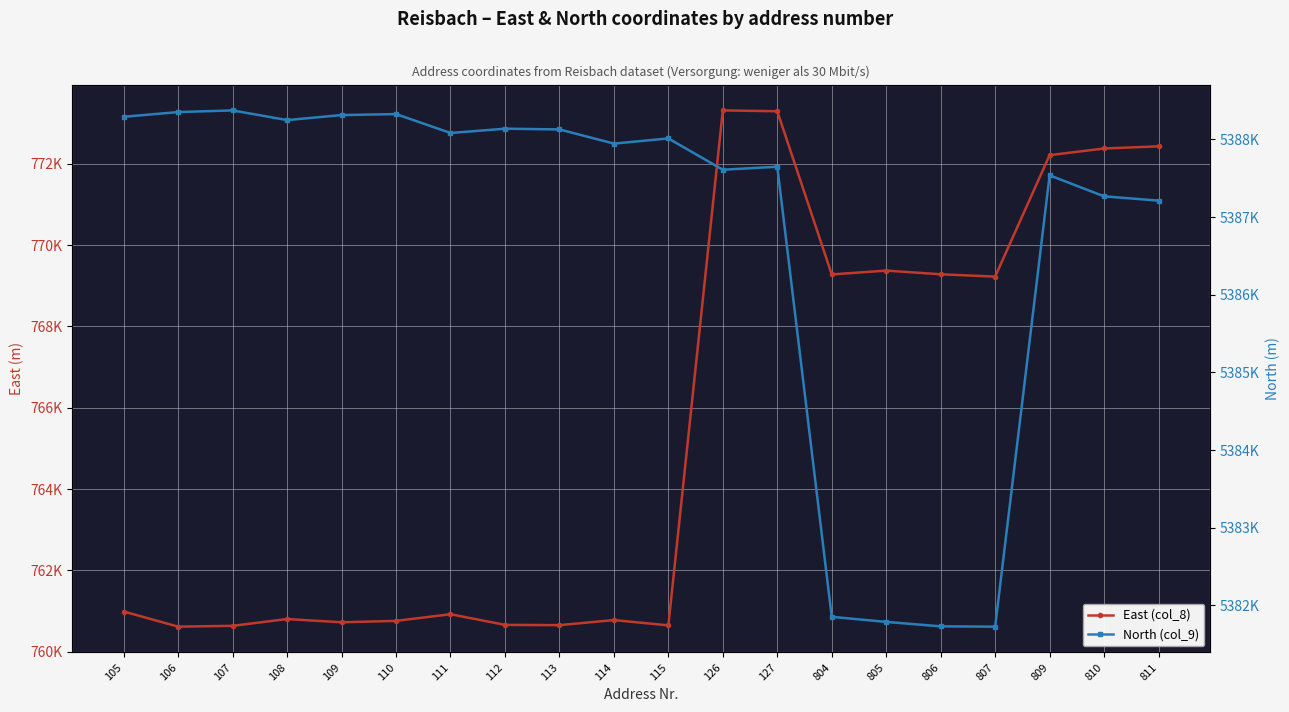

The North (col_9) series shows 9287853.3 at 126. True or false?

False